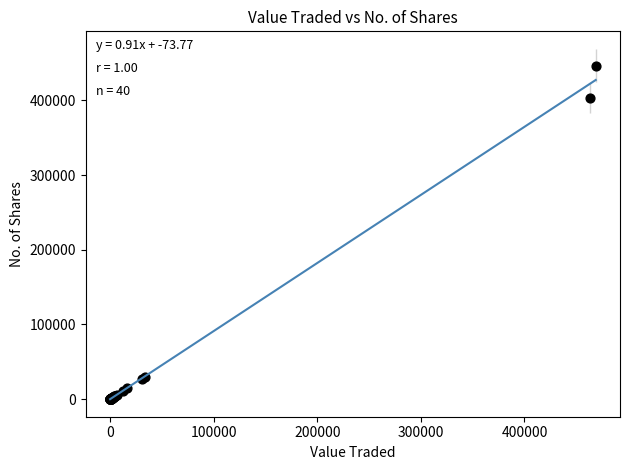

What Y value in the scatter plot is closest to 223237?

403200